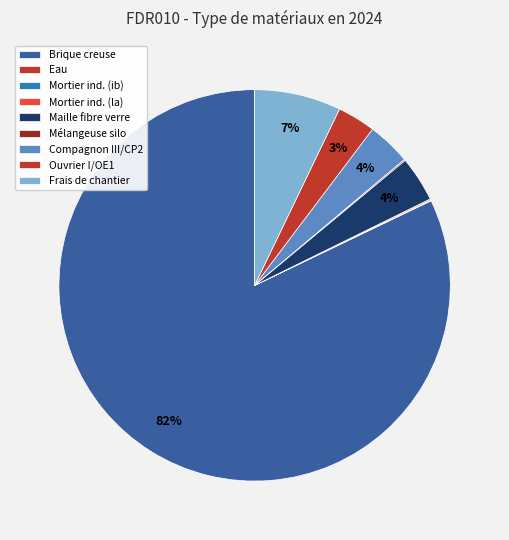

To the nearest percent, what is the difference between the largest and smallest slice percentages?

82%